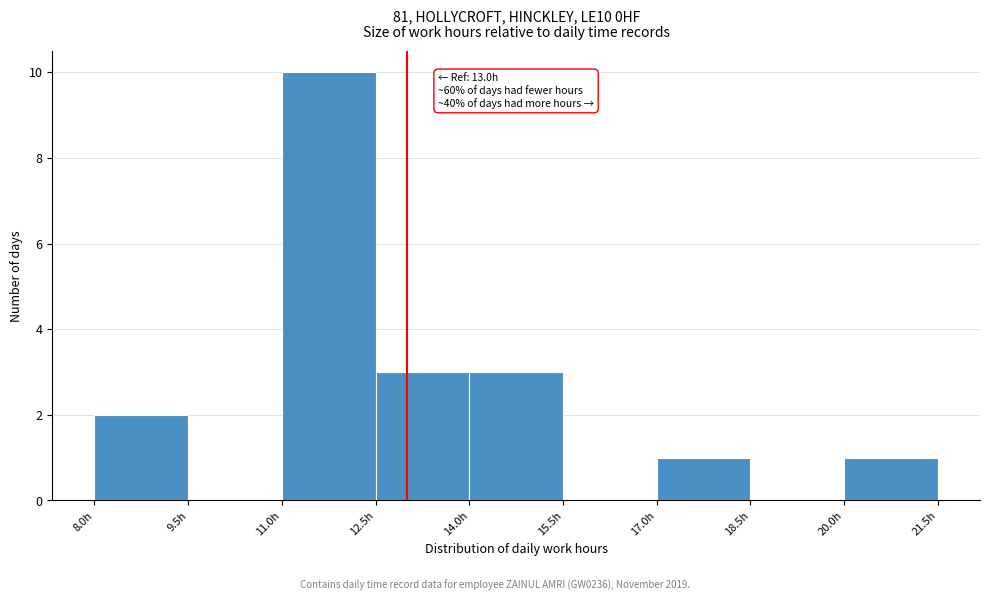

Over which range of the x-axis is the bar tallest?

11.0 to 12.5